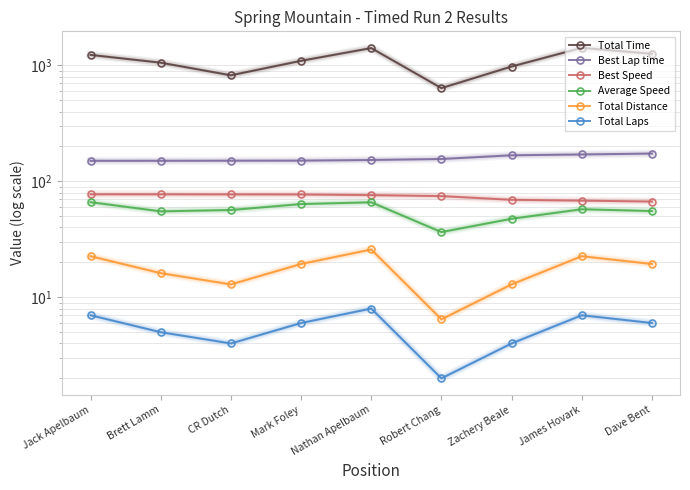

What is the difference between the maximum and minimum values in the Total Laps series?

6.0